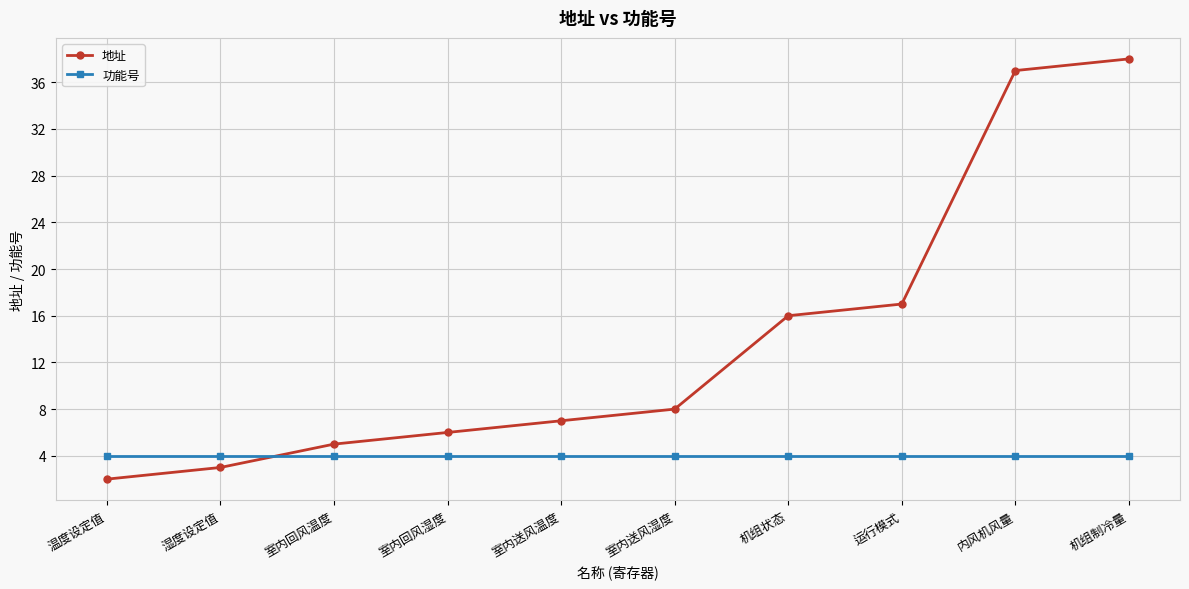

Which series has the widest spread of values?

地址